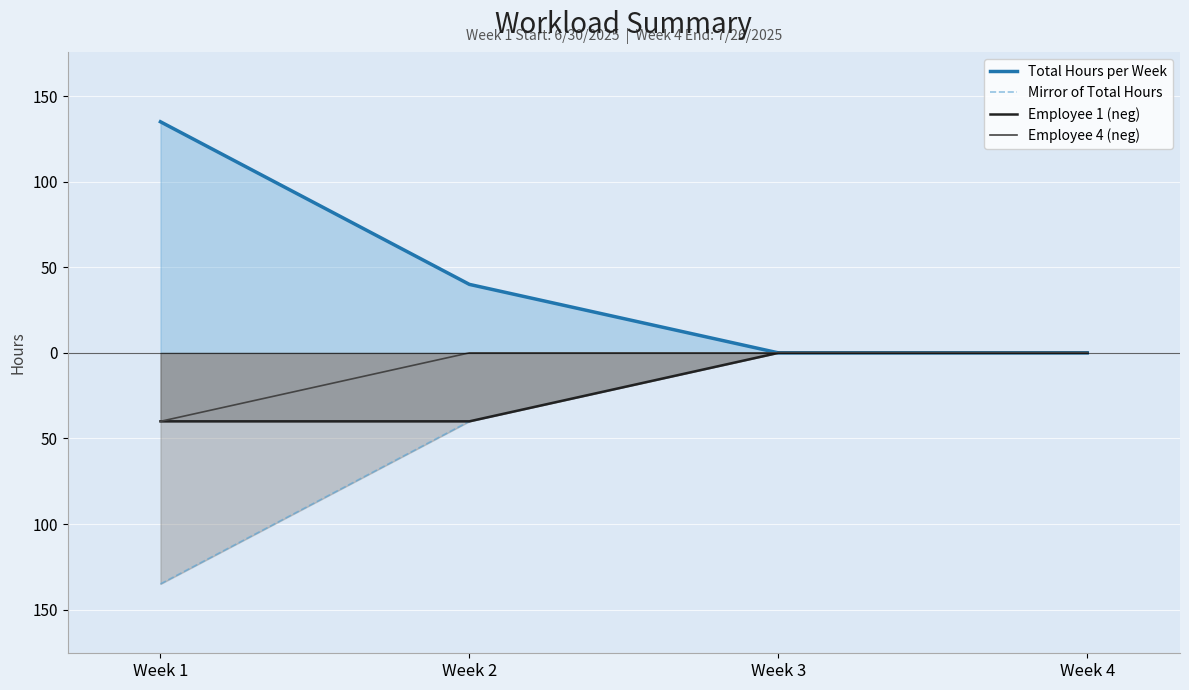

What is the maximum value for Total Hours per Week?

135